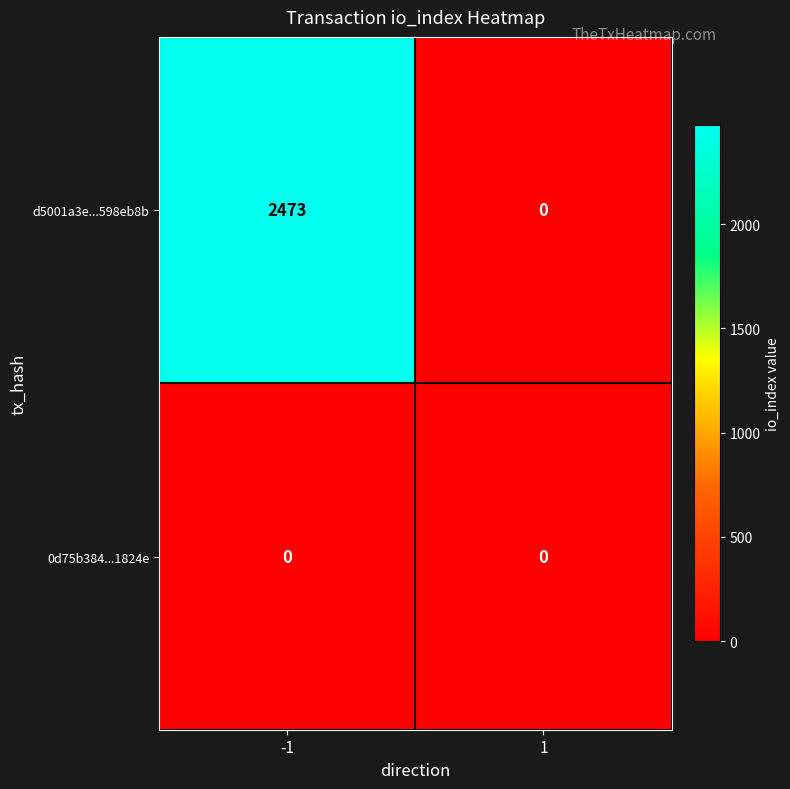

Rank the series by their maximum value, from highest to lowest.

d5001a3e...598eb8b, 0d75b384...1824e